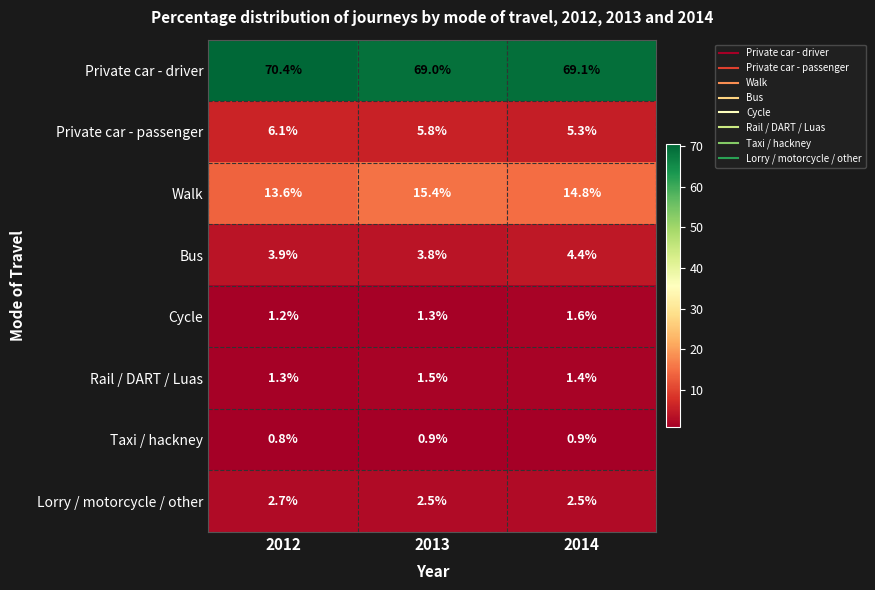

At which category does the chart reach its peak across all series?

2012